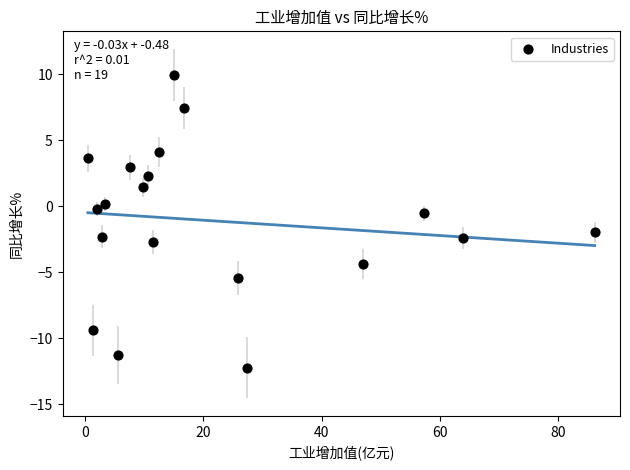

What is the range of Y values (max minus min)?

22.2